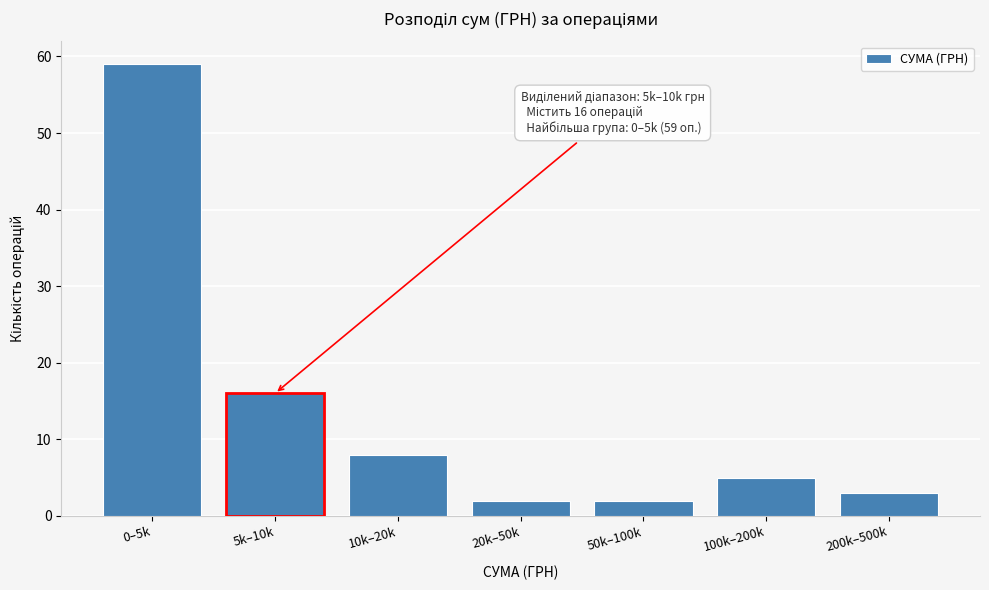

Reading left to right, what are all the values shown in this chart?

0–5k=59	5k–10k=16	10k–20k=8	20k–50k=2	50k–100k=2	100k–200k=5	200k–500k=3